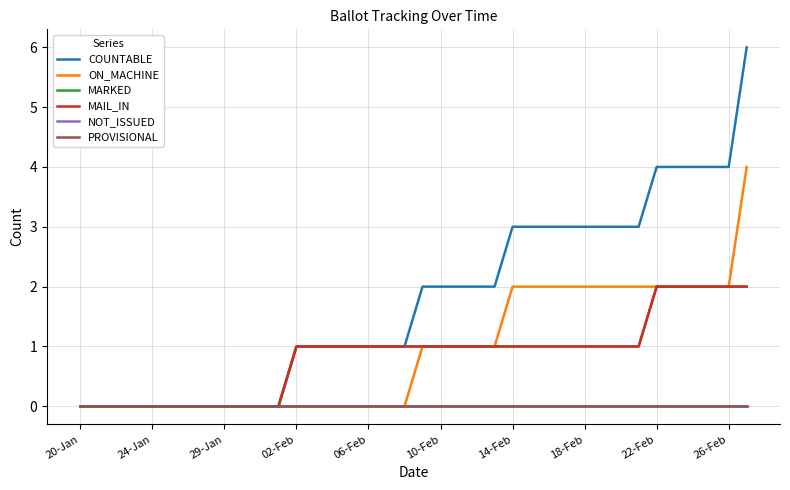

Reading right to left, extract all data points from this chart.

COUNTABLE: 6	4	4	4	4	4	3	3	3	3	3	3	3	3	2	2	2	2	2	1	1	1	1	1	1	1	0	0	0	0	0	0	0	0	0	0	0	0
ON_MACHINE: 4	2	2	2	2	2	2	2	2	2	2	2	2	2	1	1	1	1	1	0	0	0	0	0	0	0	0	0	0	0	0	0	0	0	0	0	0	0
MARKED: 2	2	2	2	2	2	1	1	1	1	1	1	1	1	1	1	1	1	1	1	1	1	1	1	1	1	0	0	0	0	0	0	0	0	0	0	0	0
MAIL_IN: 2	2	2	2	2	2	1	1	1	1	1	1	1	1	1	1	1	1	1	1	1	1	1	1	1	1	0	0	0	0	0	0	0	0	0	0	0	0
NOT_ISSUED: 0	0	0	0	0	0	0	0	0	0	0	0	0	0	0	0	0	0	0	0	0	0	0	0	0	0	0	0	0	0	0	0	0	0	0	0	0	0
PROVISIONAL: 0	0	0	0	0	0	0	0	0	0	0	0	0	0	0	0	0	0	0	0	0	0	0	0	0	0	0	0	0	0	0	0	0	0	0	0	0	0